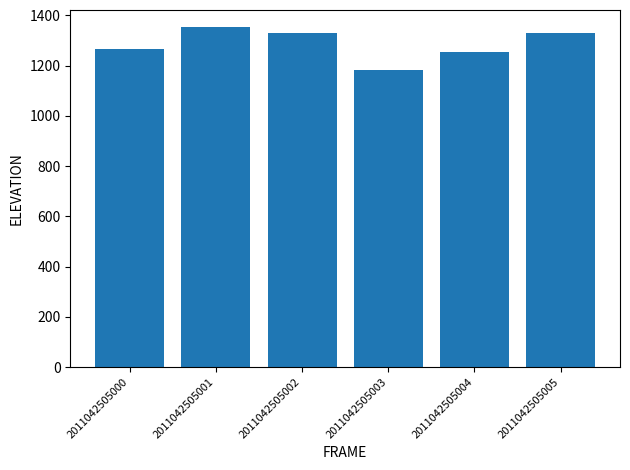

Approximately how many times larger is the value at 2011042505002 compared to 2011042505003?

1.1